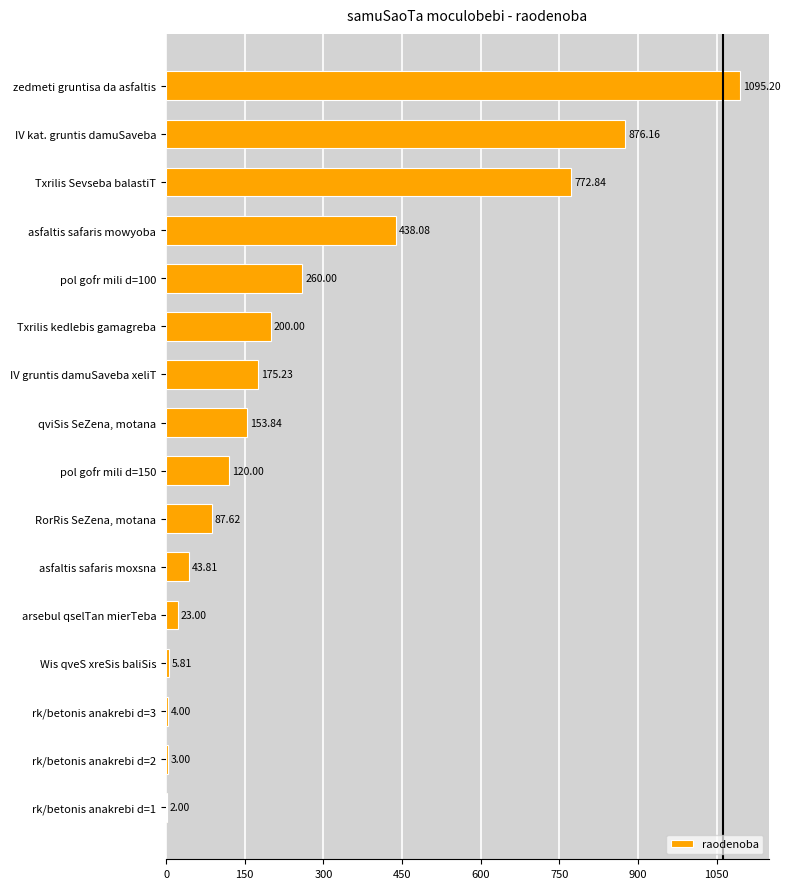

What is the change in value from asfaltis safaris moxsna to asfaltis safaris mowyoba?

+394.3